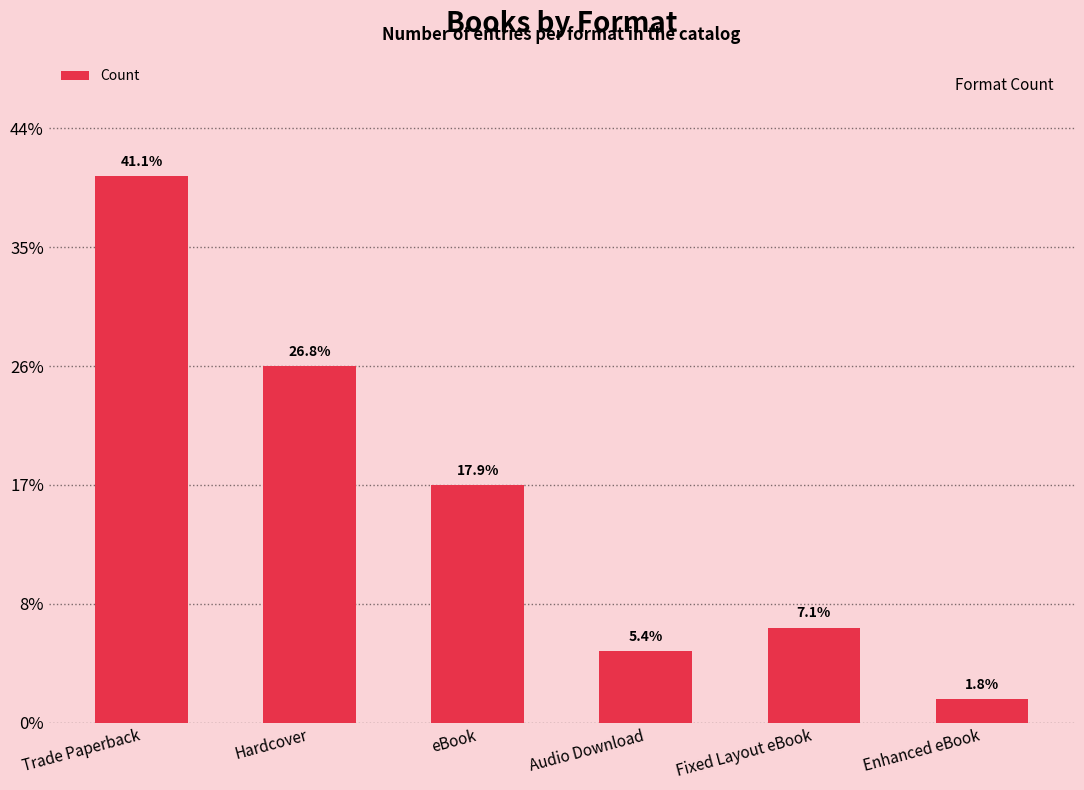

Are the bars horizontal?

No